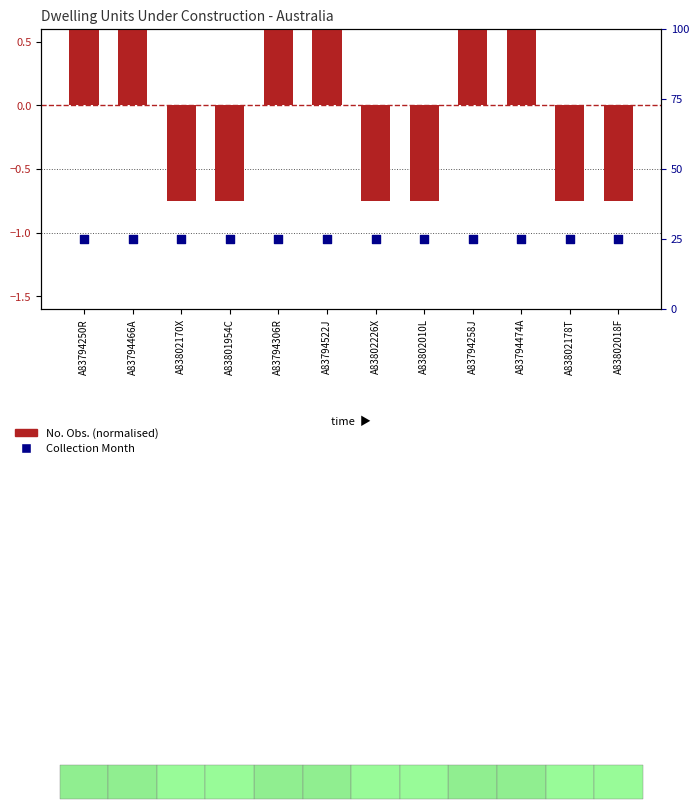

Which series has the largest total across all categories?

Collection Month